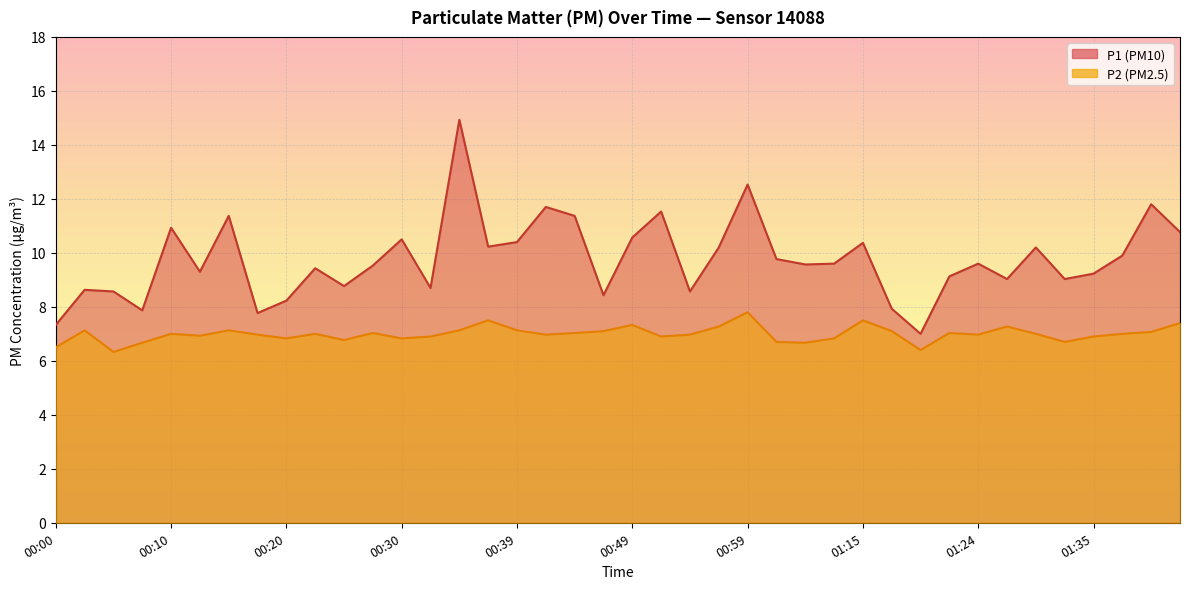

Reading left to right, extract all data points from this chart.

P1: 00:00=7.3	00:03=8.6	00:05=8.6	00:08=7.9	00:10=10.9	00:13=9.3	00:15=11.4	00:17=7.8	00:20=8.2	00:22=9.4	00:25=8.8	00:27=9.5	00:30=10.5	00:32=8.7	00:35=14.9	00:37=10.2	00:39=10.4	00:42=11.7	00:44=11.4	00:47=8.4	00:49=10.6	00:52=11.5	00:54=8.6	00:56=10.2	00:59=12.5	01:01=9.8	01:04=9.6	01:06=9.6	01:15=10.4	01:17=7.9	01:19=7.0	01:22=9.1	01:24=9.6	01:27=9.0	01:29=10.2	01:32=9.0	01:35=9.2	01:37=9.9	01:40=11.8	01:42=10.8
P2: 00:00=6.5	00:03=7.1	00:05=6.3	00:08=6.7	00:10=7.0	00:13=6.9	00:15=7.1	00:17=7.0	00:20=6.8	00:22=7.0	00:25=6.8	00:27=7.0	00:30=6.8	00:32=6.9	00:35=7.1	00:37=7.5	00:39=7.1	00:42=7.0	00:44=7.0	00:47=7.1	00:49=7.3	00:52=6.9	00:54=7.0	00:56=7.3	00:59=7.8	01:01=6.7	01:04=6.7	01:06=6.8	01:15=7.5	01:17=7.1	01:19=6.4	01:22=7.0	01:24=7.0	01:27=7.3	01:29=7.0	01:32=6.7	01:35=6.9	01:37=7.0	01:40=7.1	01:42=7.4